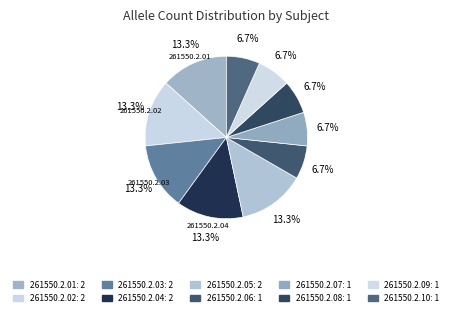

What is the total percentage of 261550.2.06 and 261550.2.03?

20.0%